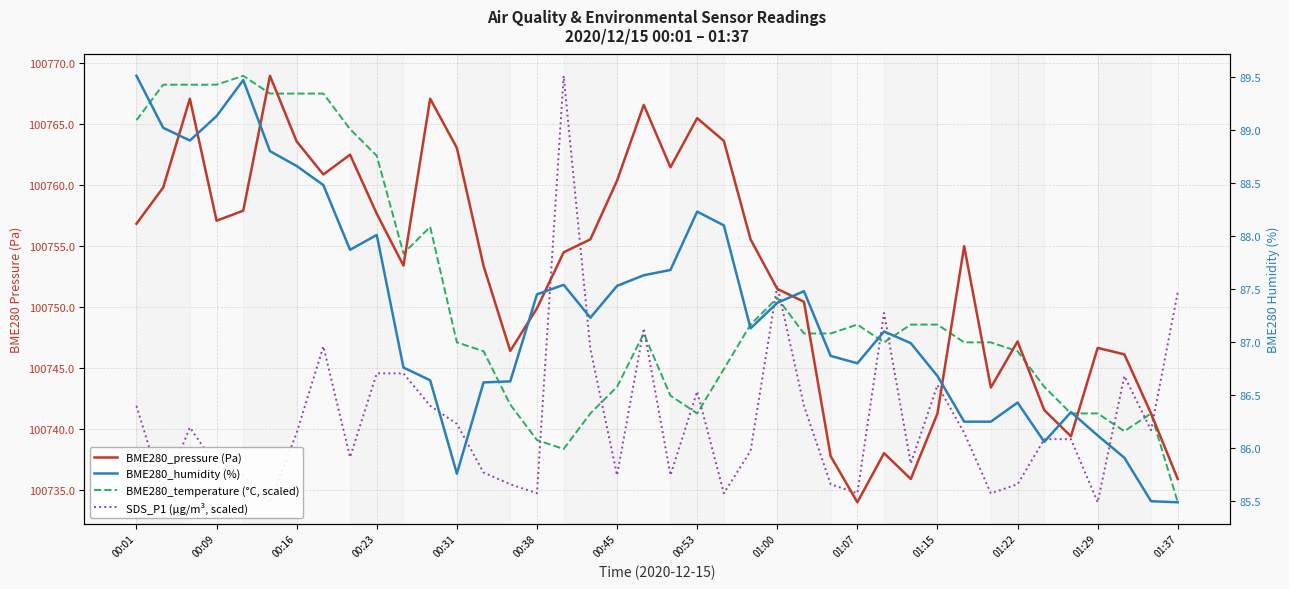

What is the difference between the second highest and second lowest values in the SDS_P1 (µg/m³, scaled) series?

17.7